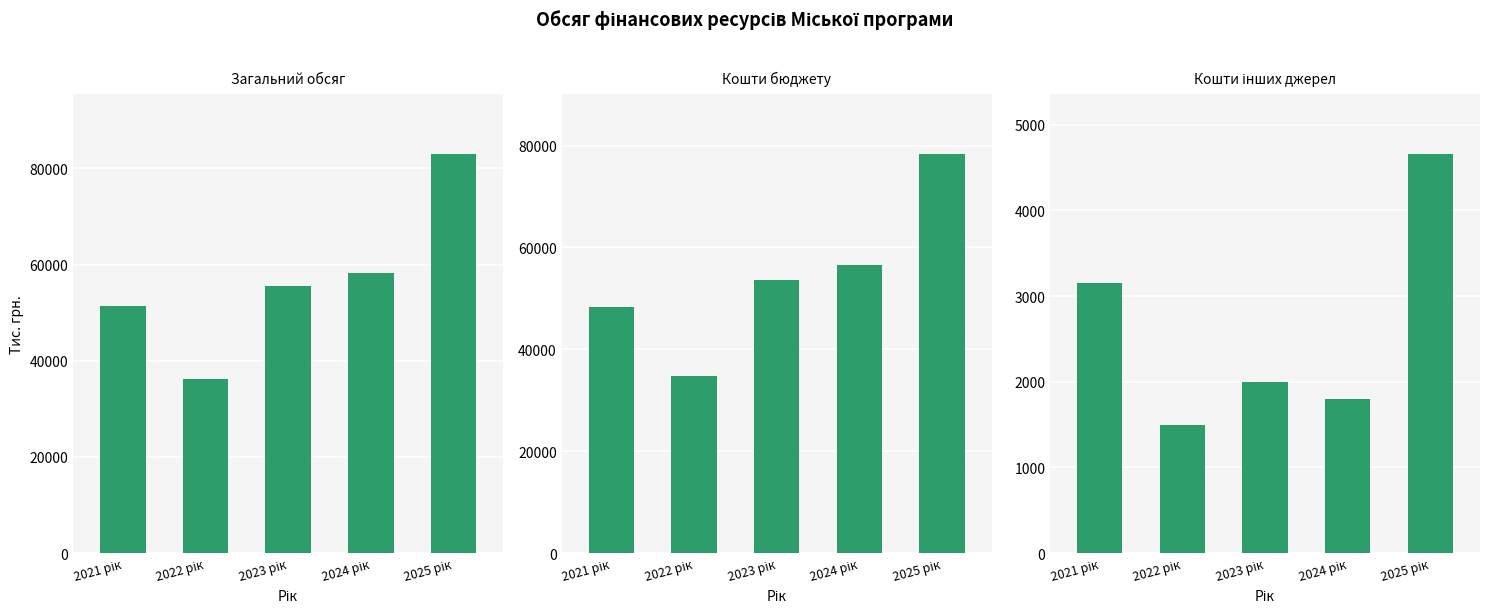

How many data points in Кошти бюджету are less than 53516?

2